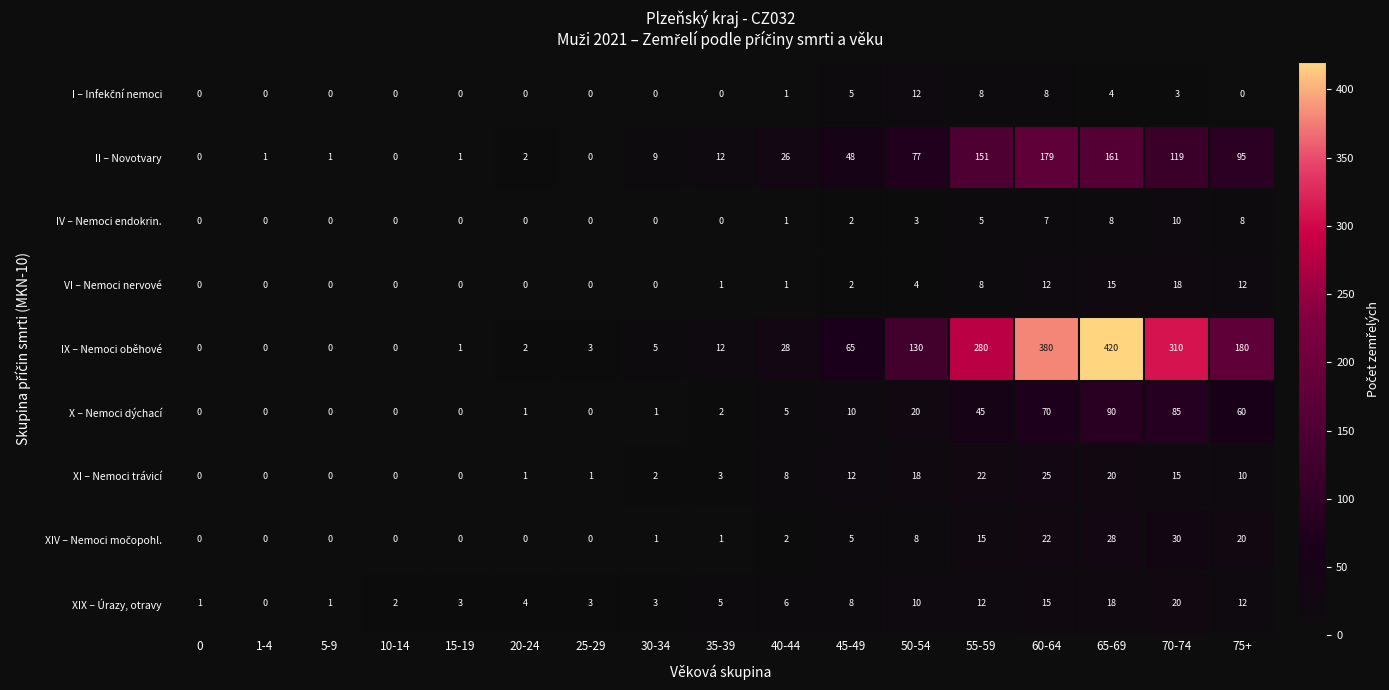

How many values in the II – Novotvary series are below 12?

8